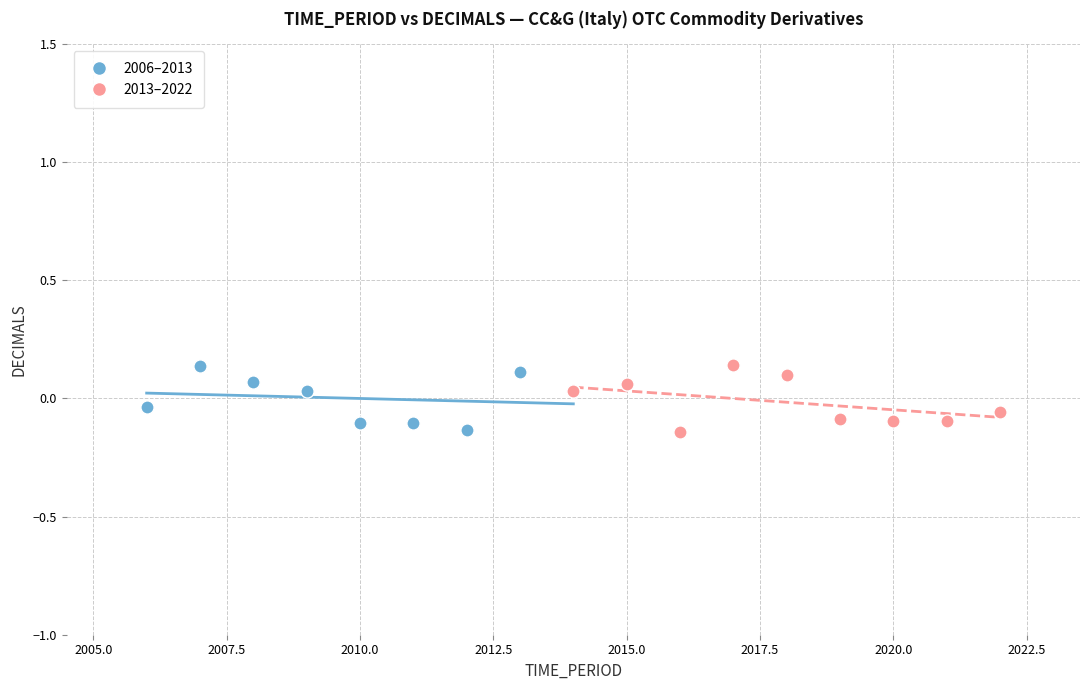

What are all the series names shown in the legend?

2006–2013, 2013–2022